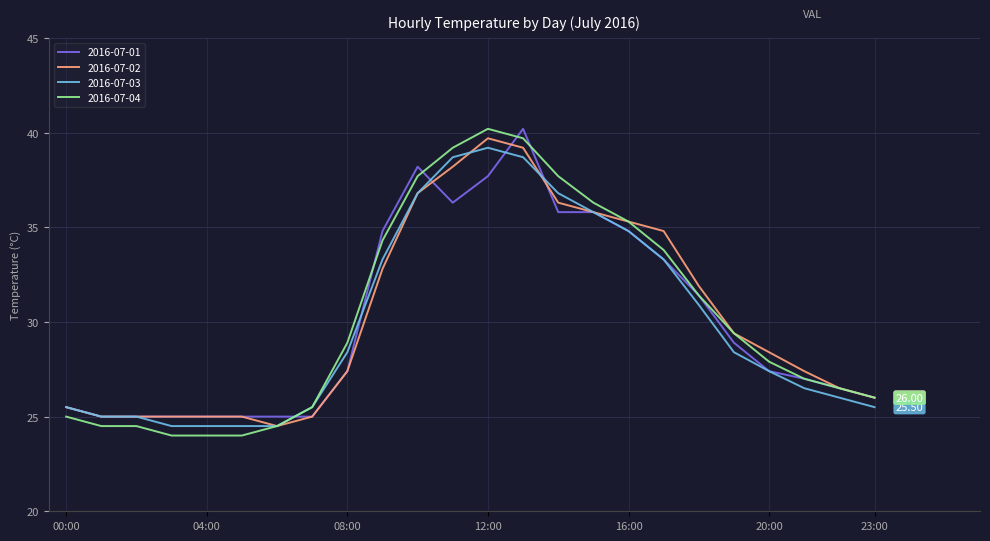

Which series has the widest spread of values?

2016-07-04